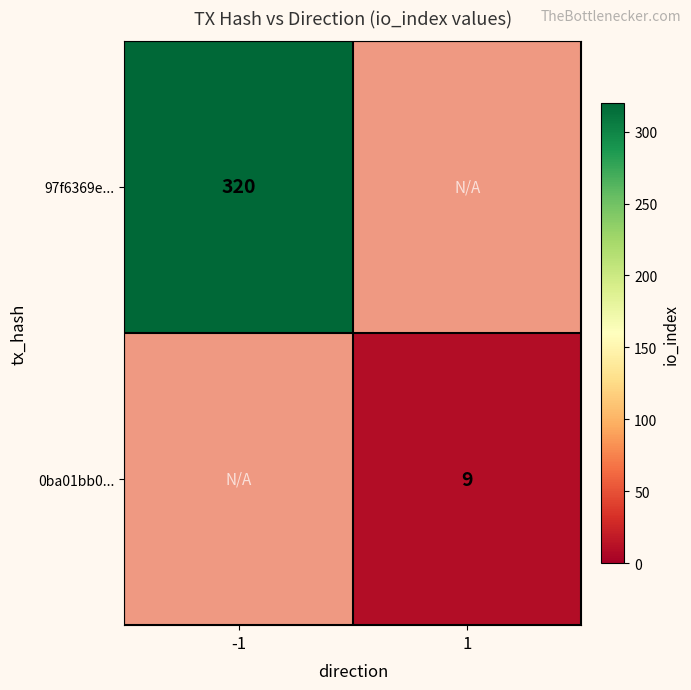

True or false: 97f6369e... has a value of 432 at -1.

False